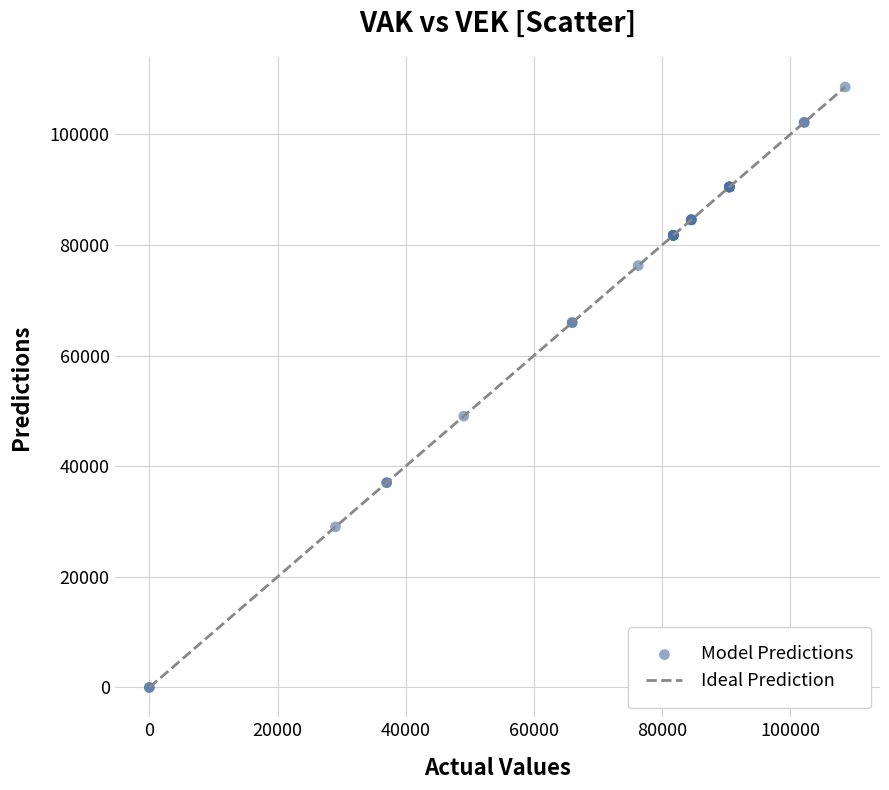

What Y value in the scatter plot is closest to 54287?

49060